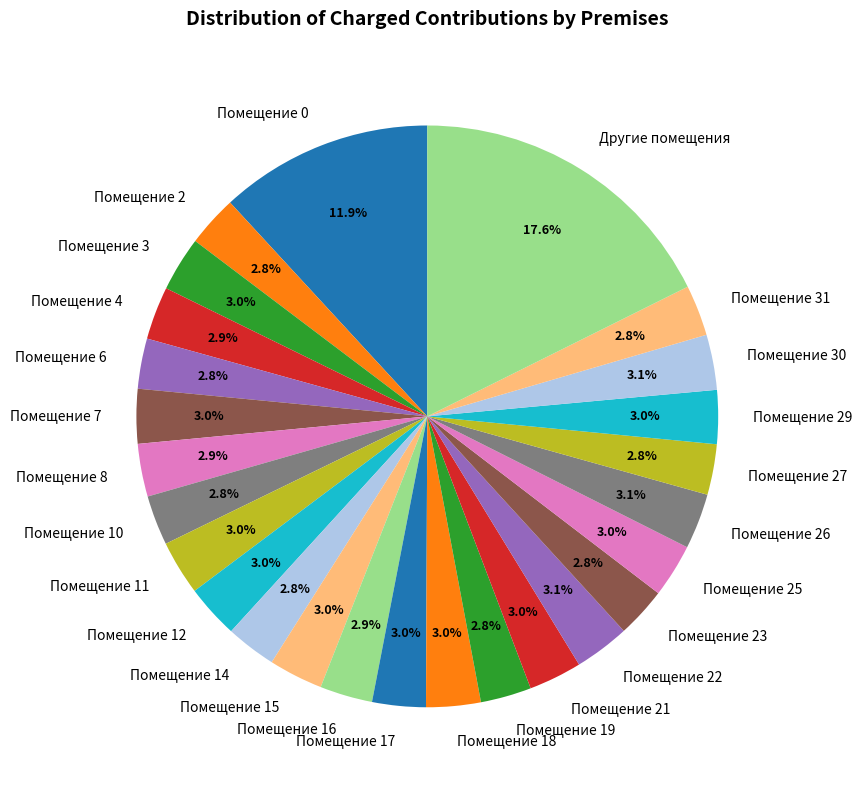

To the nearest percent, what is the average slice percentage?

4%